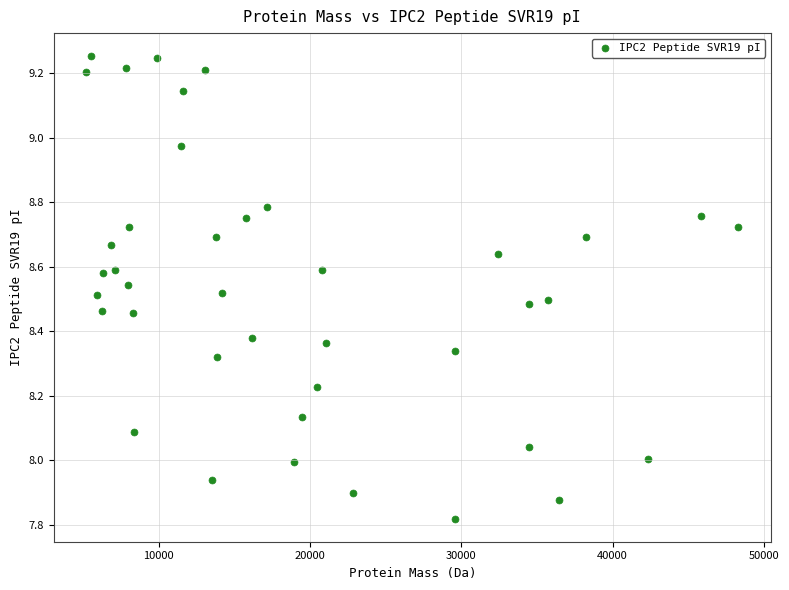

What is the range of Y values (max minus min)?

1.4